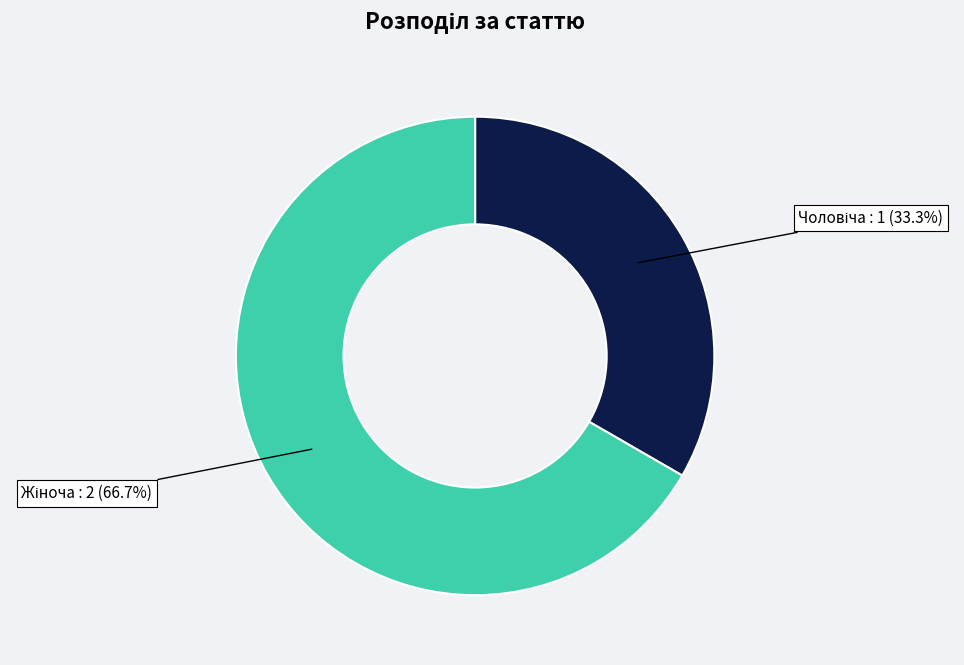

Does any single category account for the majority?

Yes